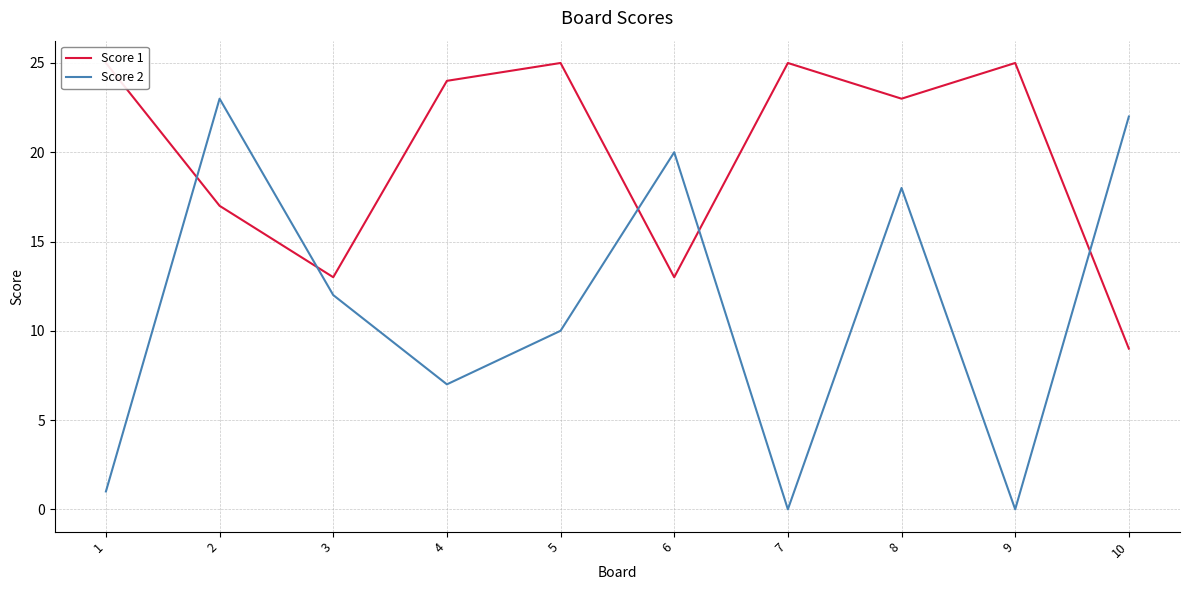

At which label does Score 1 reach its minimum?

10